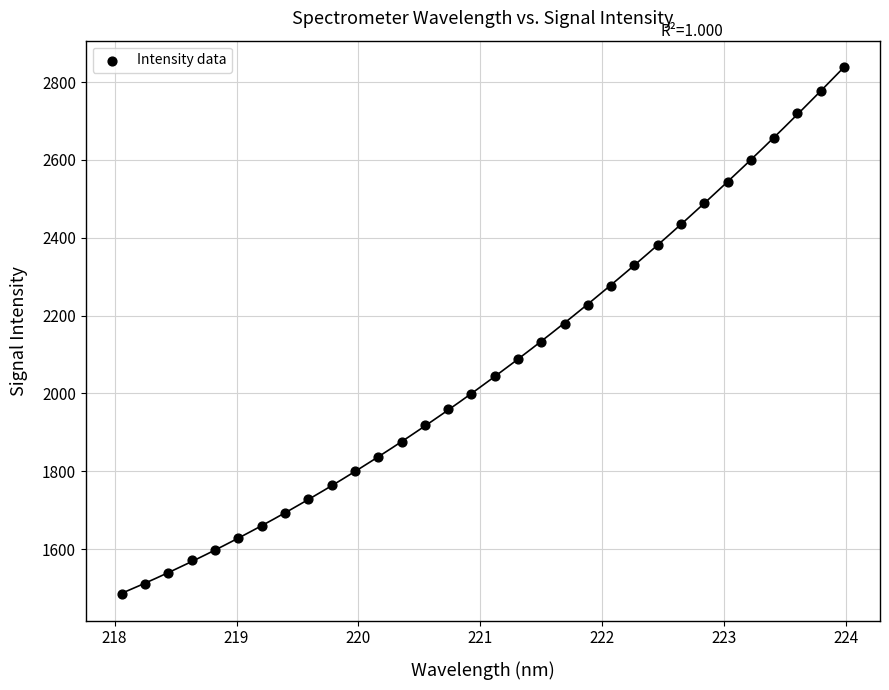

What is the range of Y values (max minus min)?

1355.1